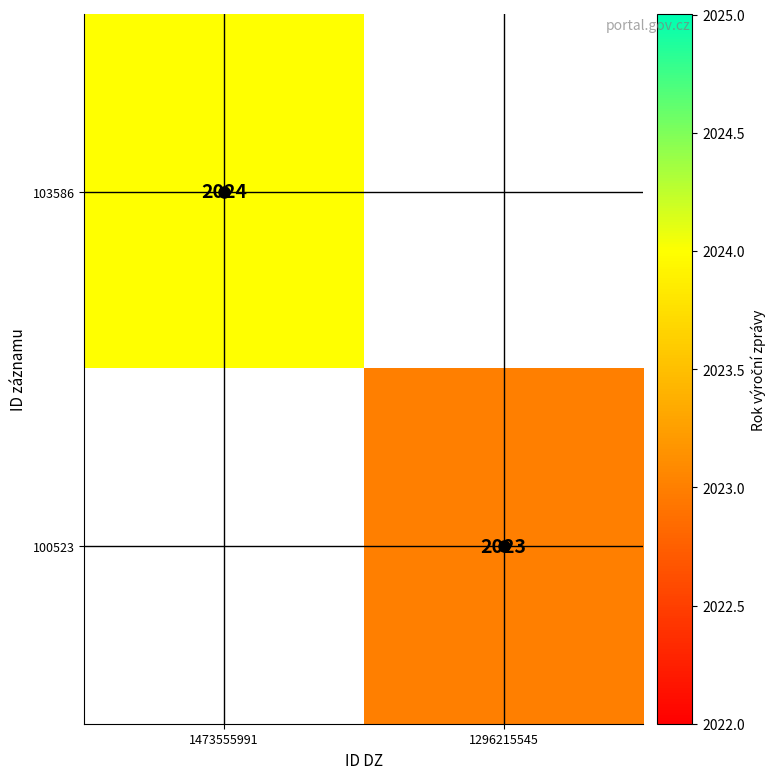

At how many categories does at least one series exceed 2023?

1